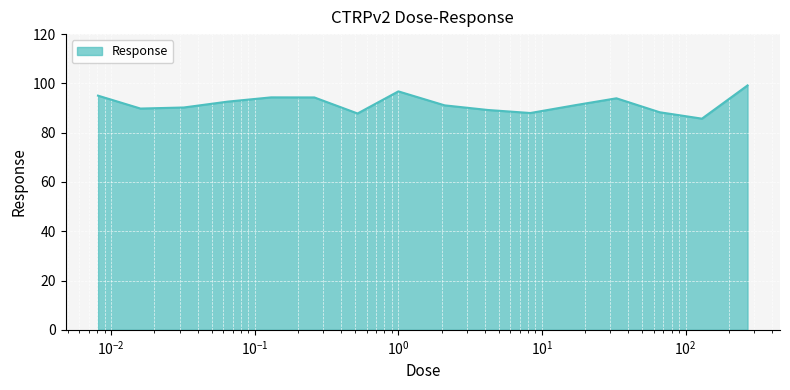

What is the minimum value shown in the chart?

85.7